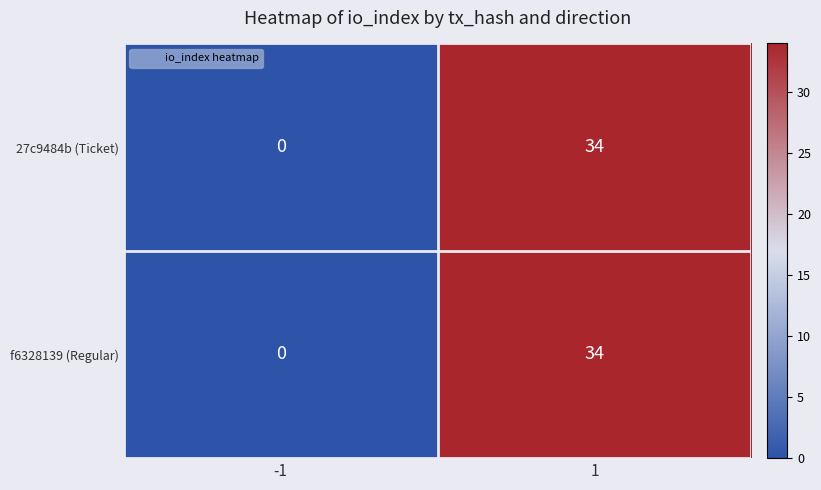

Is it true that f6328139 (Regular) equals 11 at 1?

False